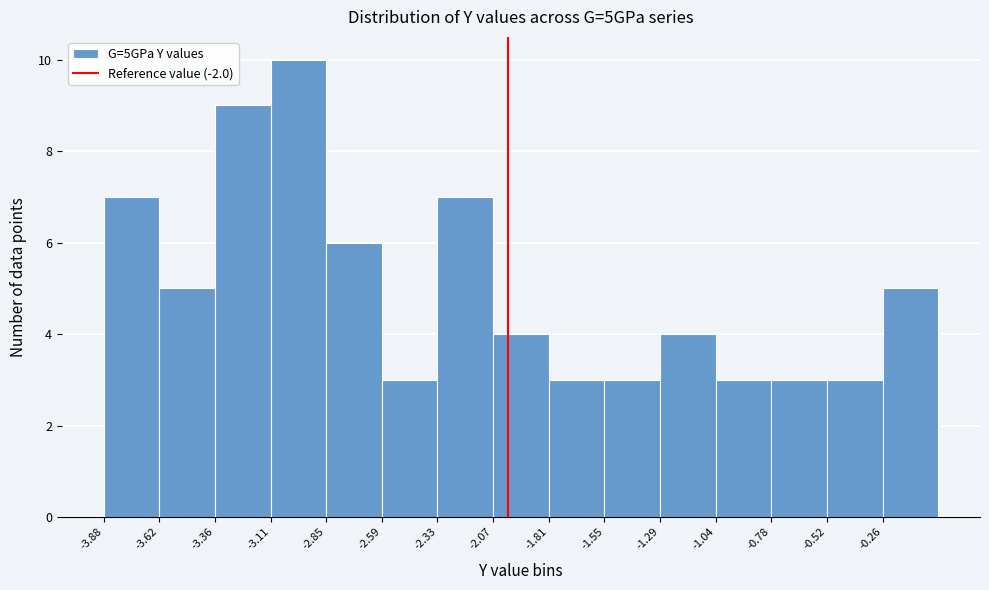

Reading left to right, transcribe this chart: for each bar, give the range it covers on the x-axis and its height. Neither the bar edges nor the heights are printed on the chart, so give them approximately, as read against the axes.

-3.90 to -3.60: 7
-3.60 to -3.35: 5
-3.35 to -3.10: 9
-3.10 to -2.85: 10
-2.85 to -2.60: 6
-2.60 to -2.35: 3
-2.35 to -2.05: 7
-2.05 to -1.80: 4
-1.80 to -1.55: 3
-1.55 to -1.30: 3
-1.30 to -1.05: 4
-1.05 to -0.80: 3
-0.80 to -0.50: 3
-0.50 to -0.25: 3
-0.25 to 0.00: 5